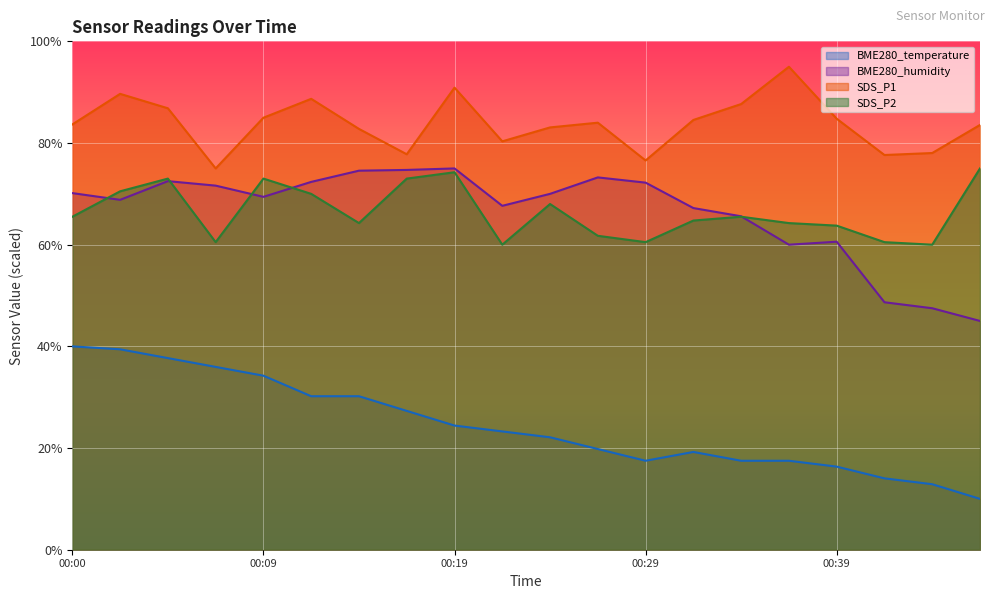

What is the average value of the BME280_temperature series?

24.5